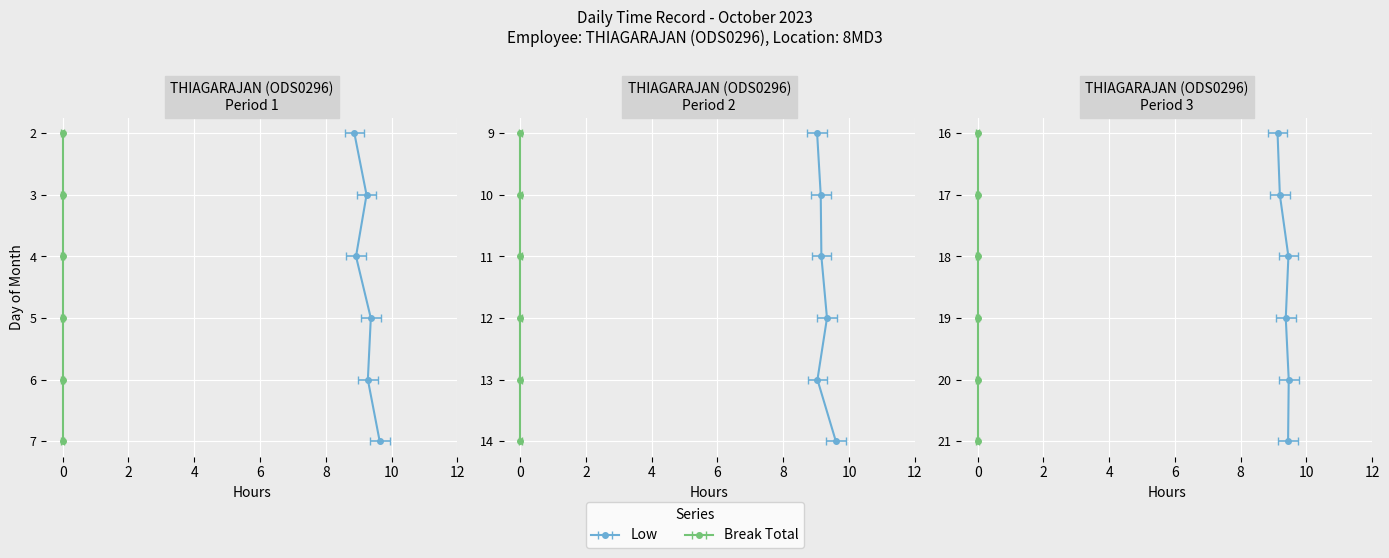

How many values in the Low series are below 9?

3